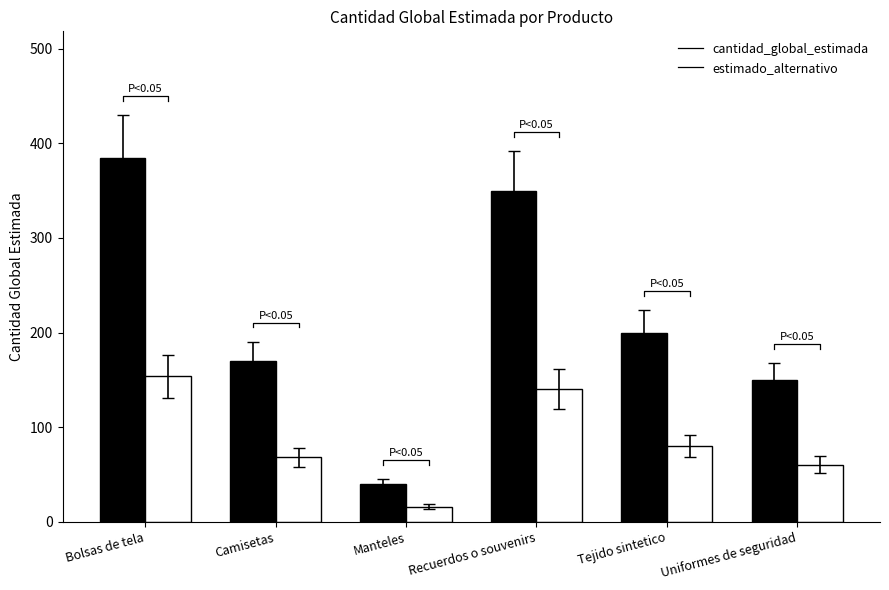

What is the sum of all estimado_alternativo values?

517.6